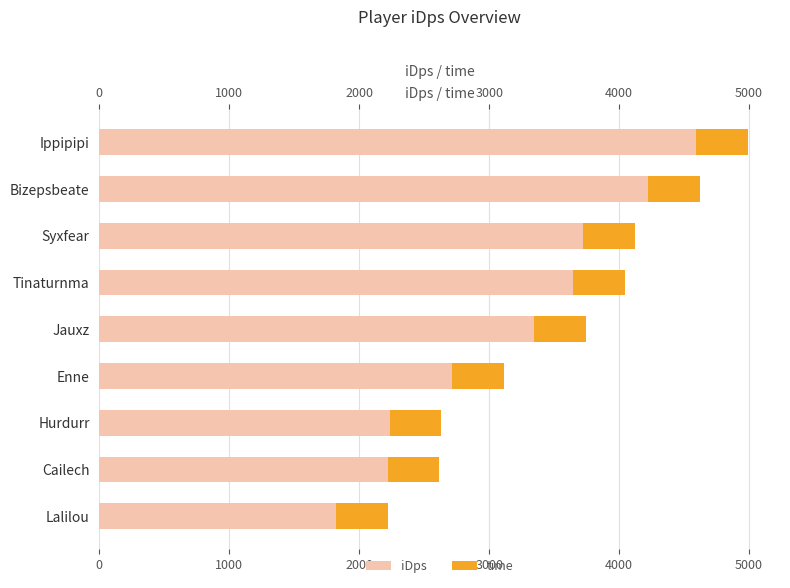

How many values in the iDps series are below 3346?

4